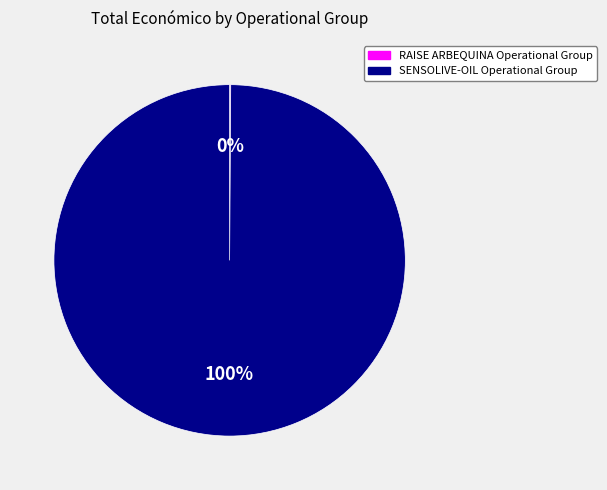

The SENSOLIVE-OIL Operational Group slice represents 100% of the pie. True or false?

True